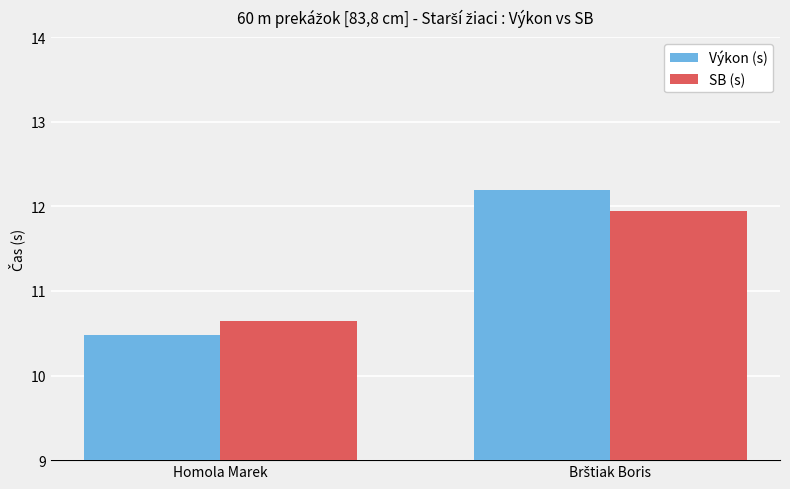

The SB (s) series shows 10.6 at Homola Marek. True or false?

True